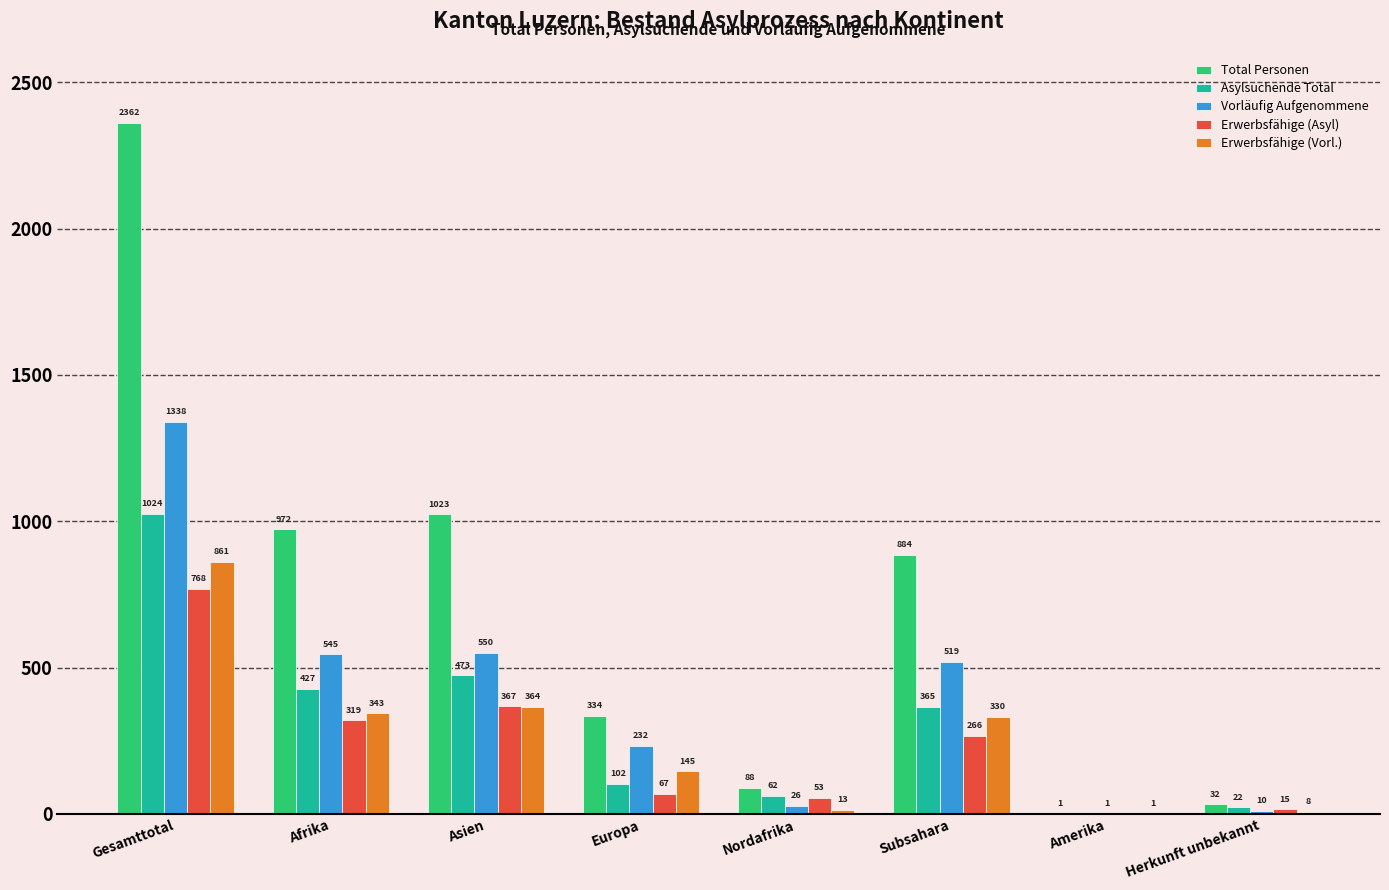

How many categories are shown in the chart?

8